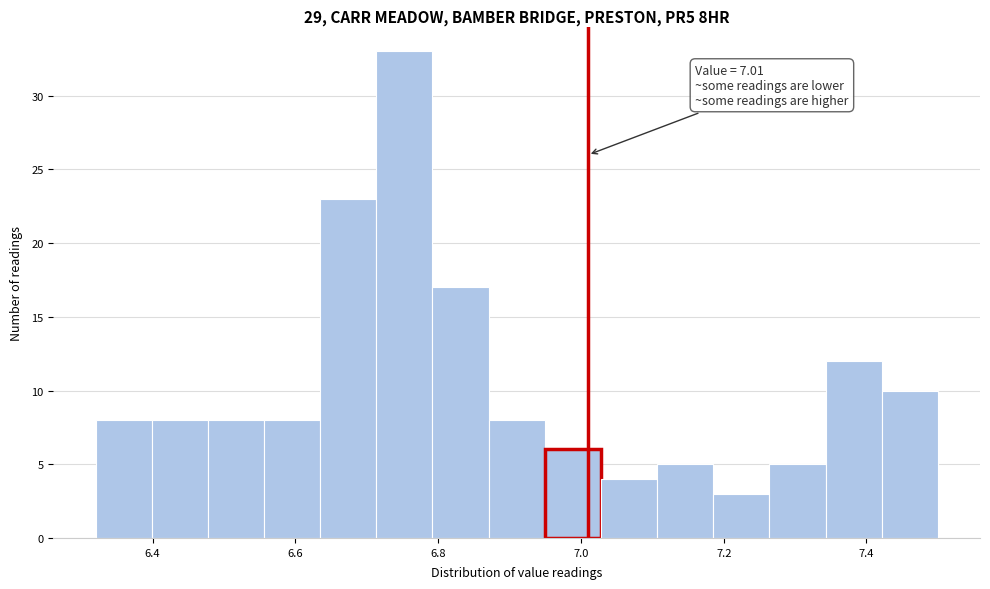

Around what value on the x-axis is the tallest bar? Give the approximate position of its centre, as read against the axis.

6.76